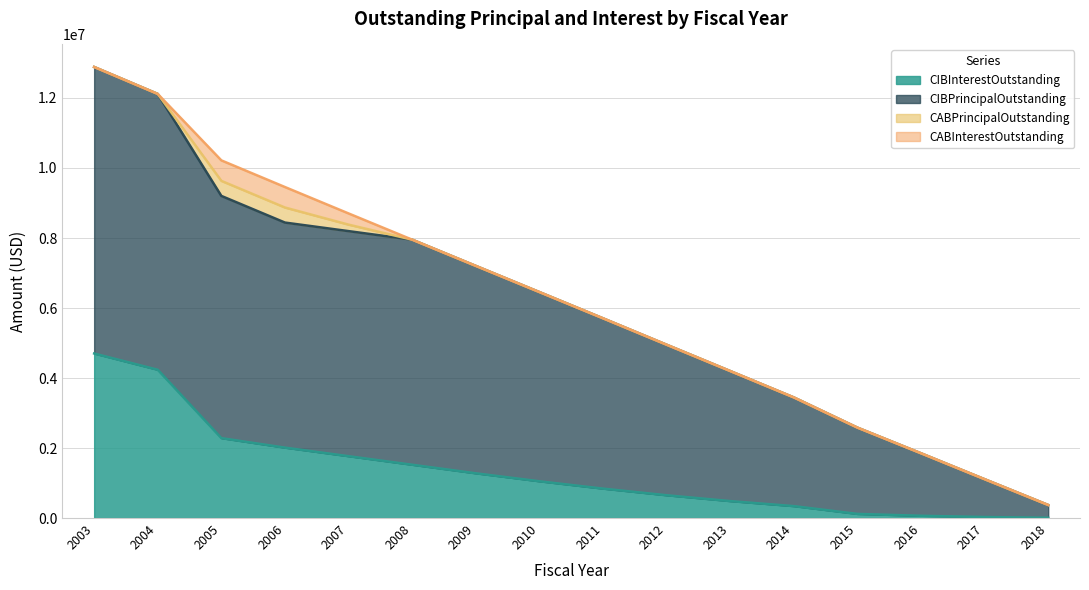

True or false: CIBPrincipalOutstanding and CIBInterestOutstanding intersect in this chart.

False